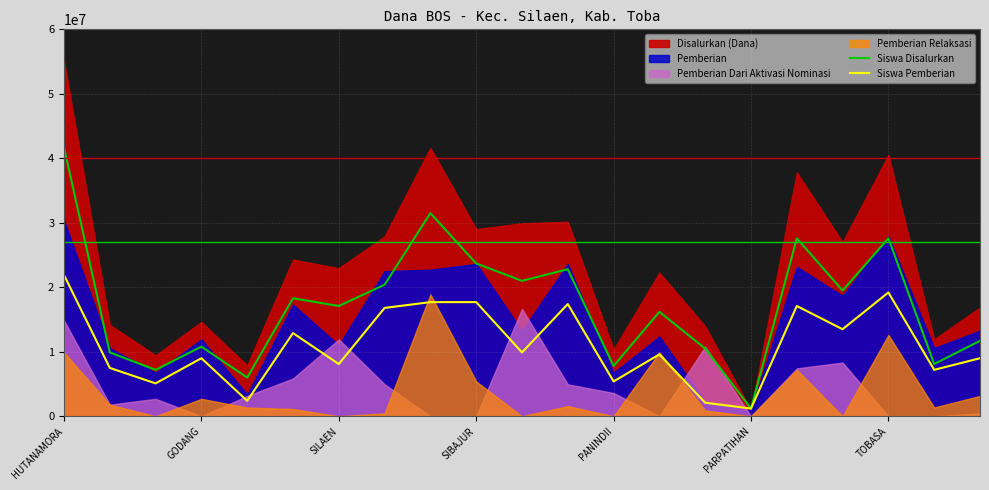

Does the chart display data point markers on the line(s)?

No